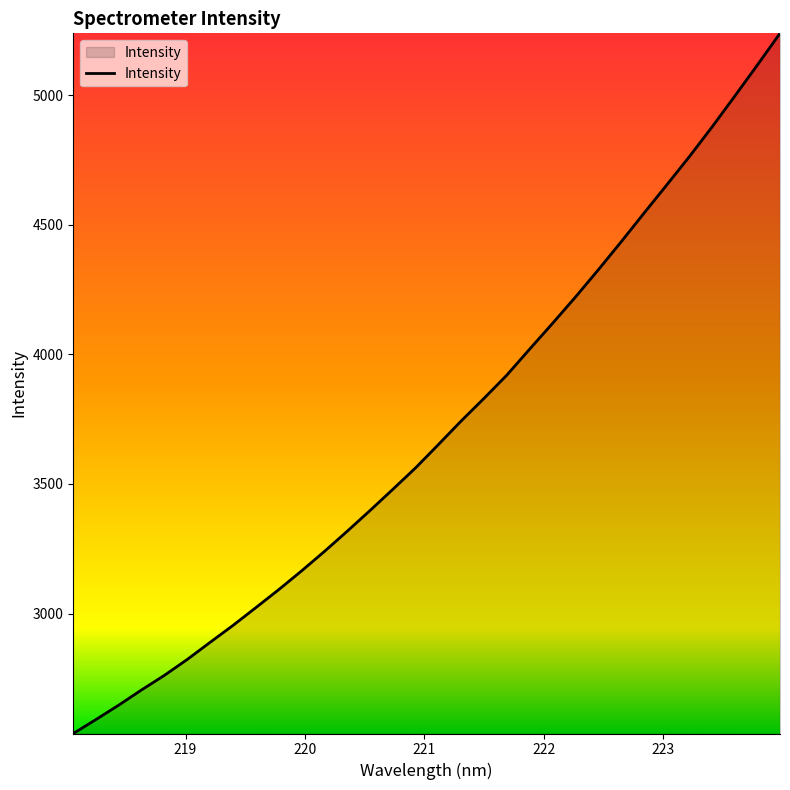

What is the minimum value shown in the chart?

2537.7